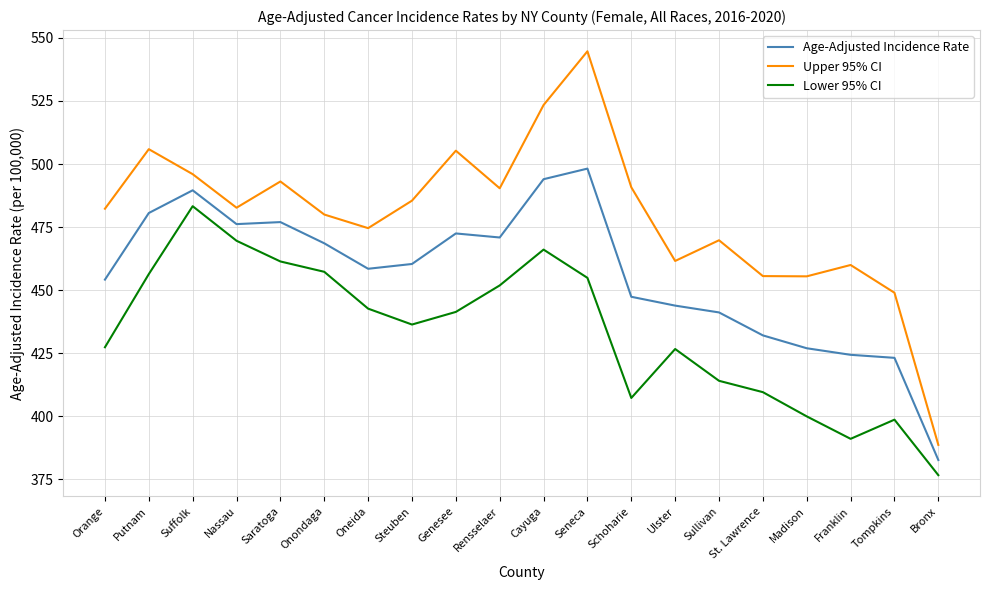

What position from the left is Madison?

17